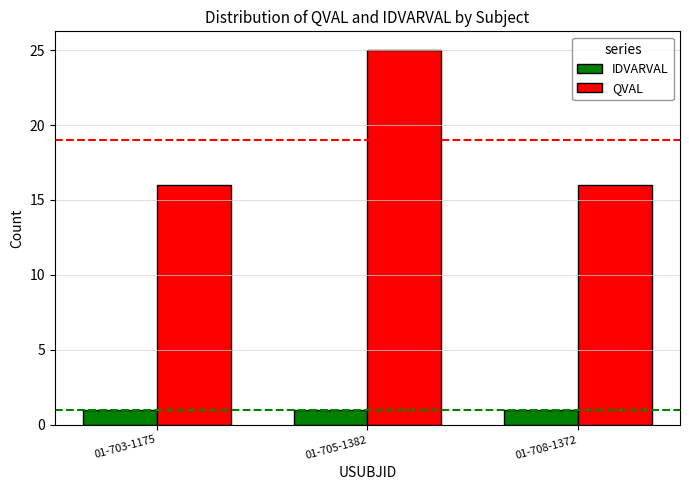

What is the maximum value shown in the chart?

25